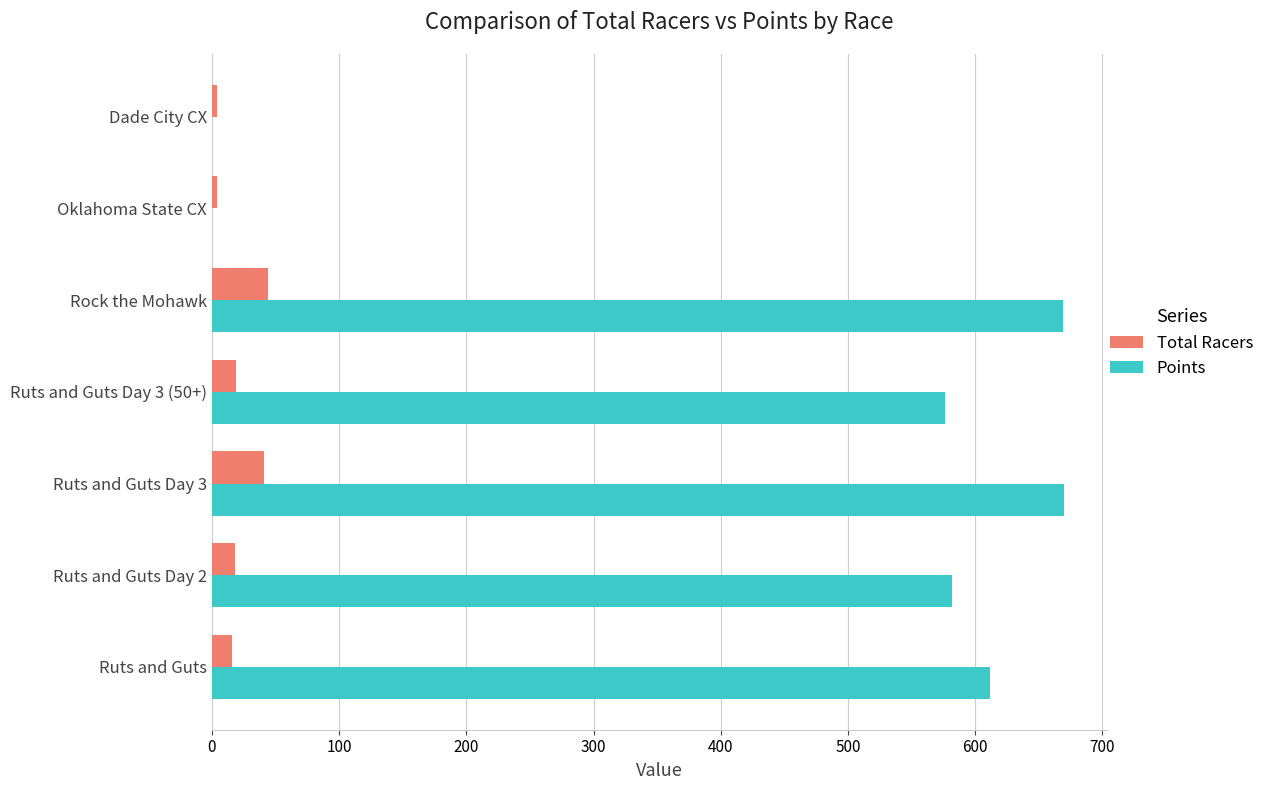

Which series changed the most between Ruts and Guts Day 3 (50+) and Dade City CX?

Points